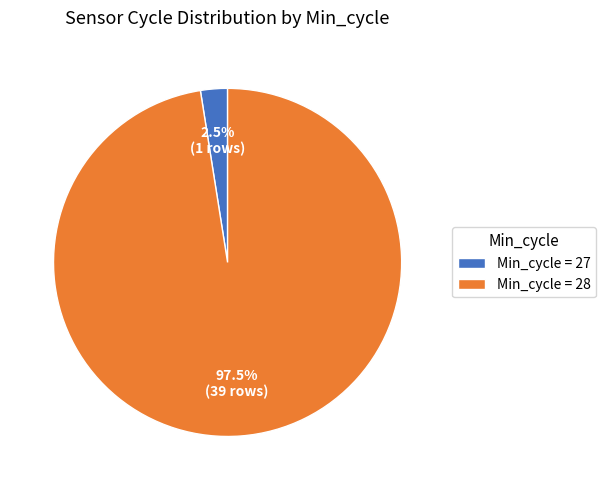

Rank the categories by value from highest to lowest.

Min_cycle = 28, Min_cycle = 27